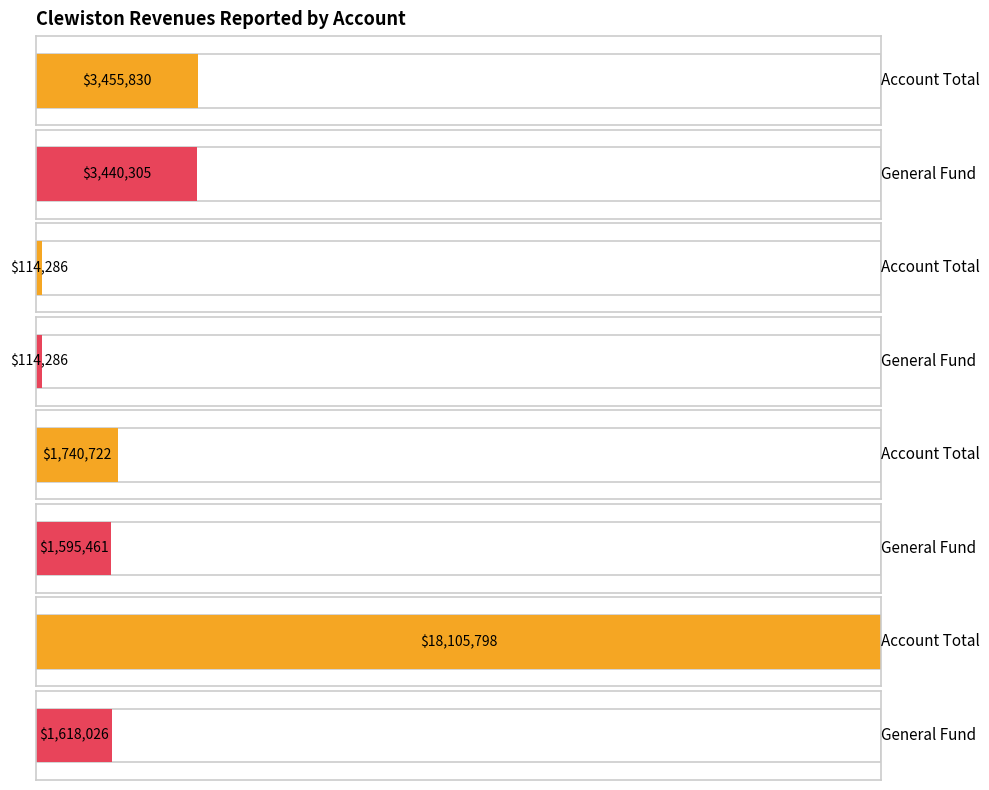

The General series shows 57741 at Public Safety - Fire Protection. True or false?

False